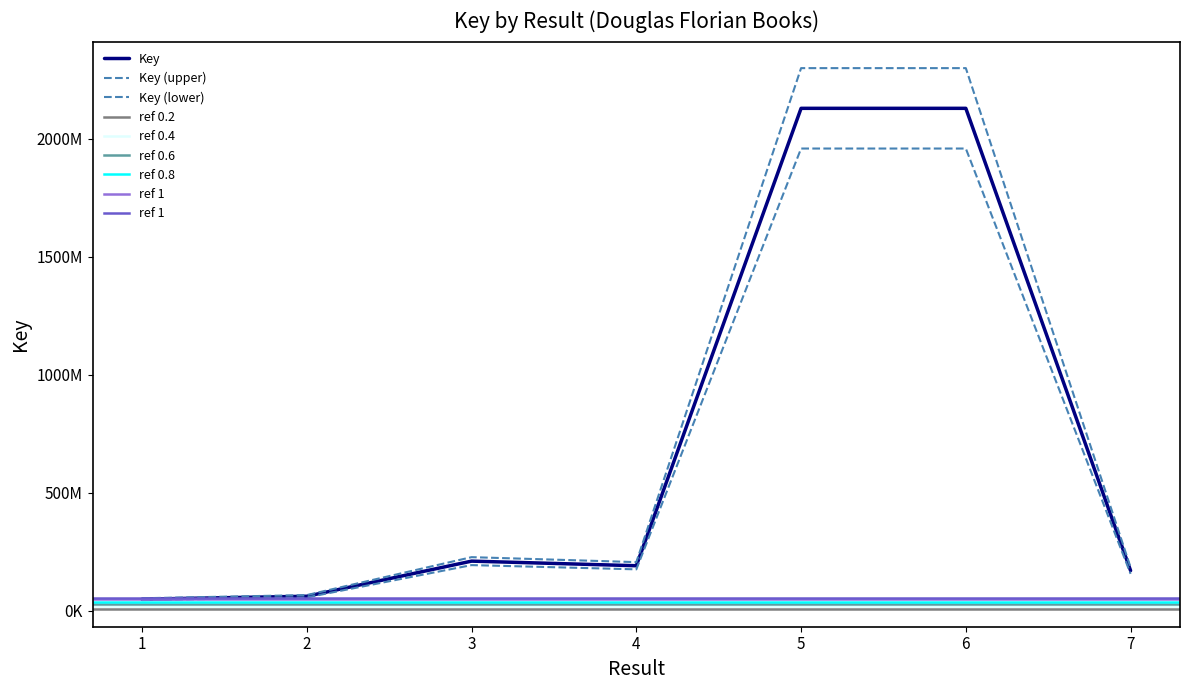

Reading right to left, extract all data points from this chart.

170568023	2128793445	2128796261	191156347	210653013	61878871	49418624